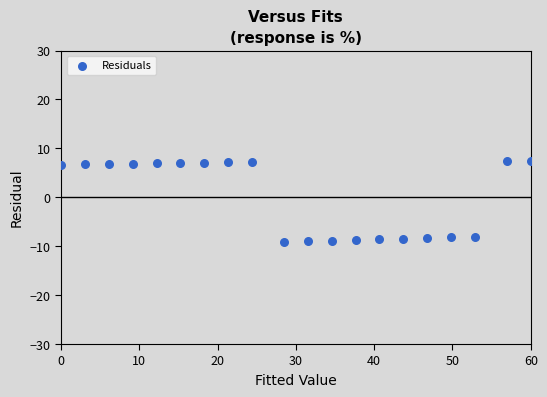

What is the range of Y values (max minus min)?

16.5